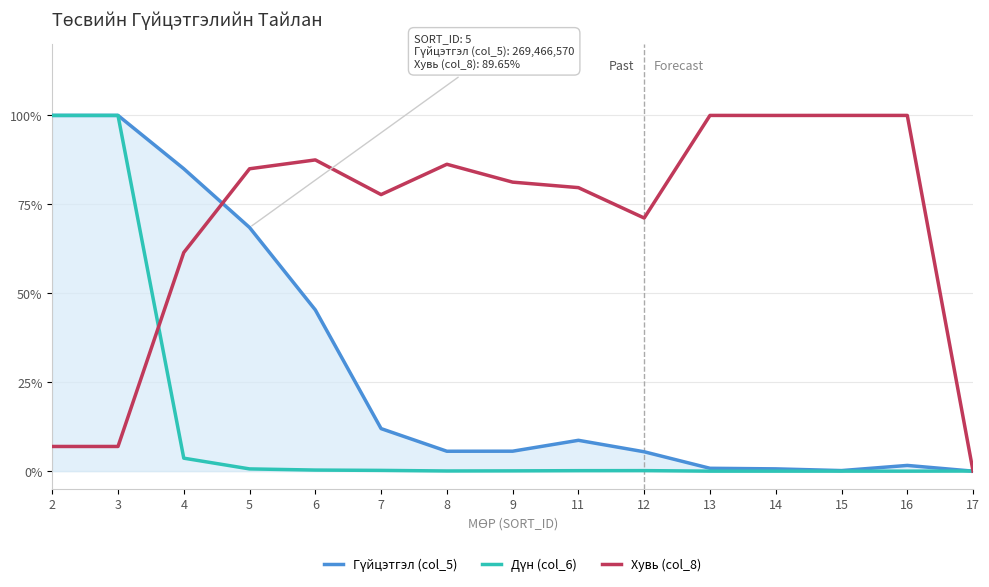

Is this an area chart (filled region under the line)?

Yes